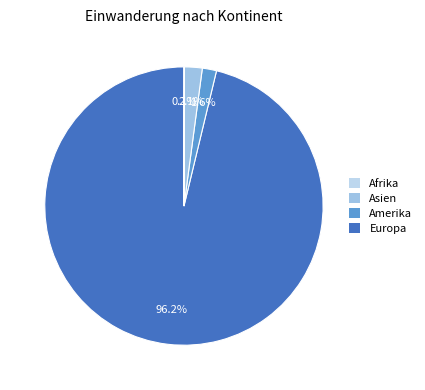

To the nearest percent, what is the combined percentage of Europa and Amerika?

98%